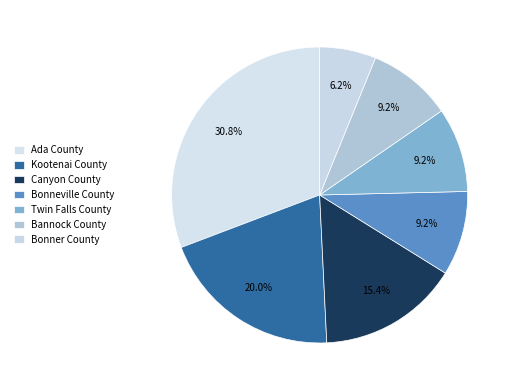

The Ada County slice represents 21% of the pie. True or false?

False